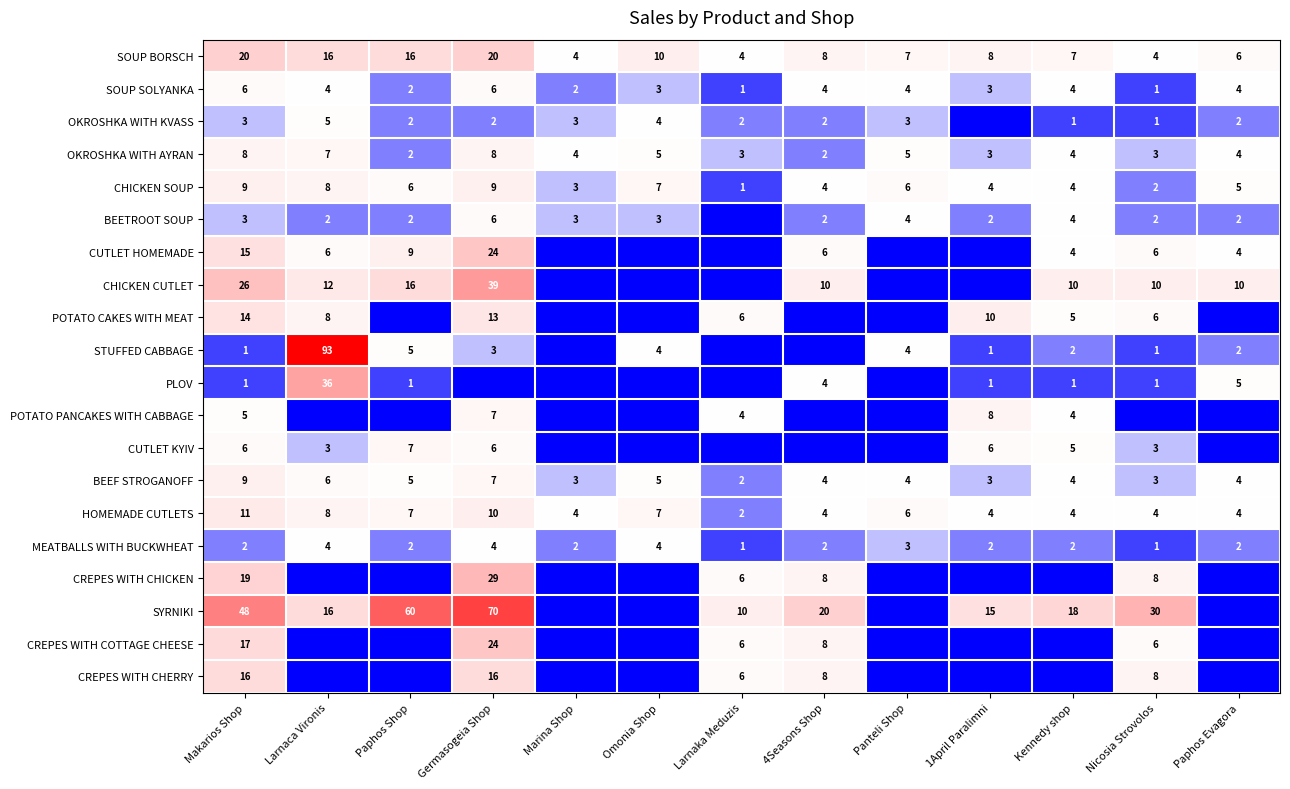

What is the difference between the highest and lowest values at Nicosia Strovolos?

30